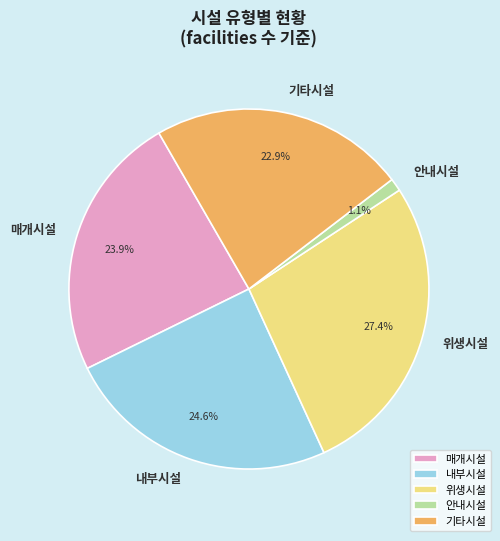

Does 매개시설 represent more than half of the total?

No